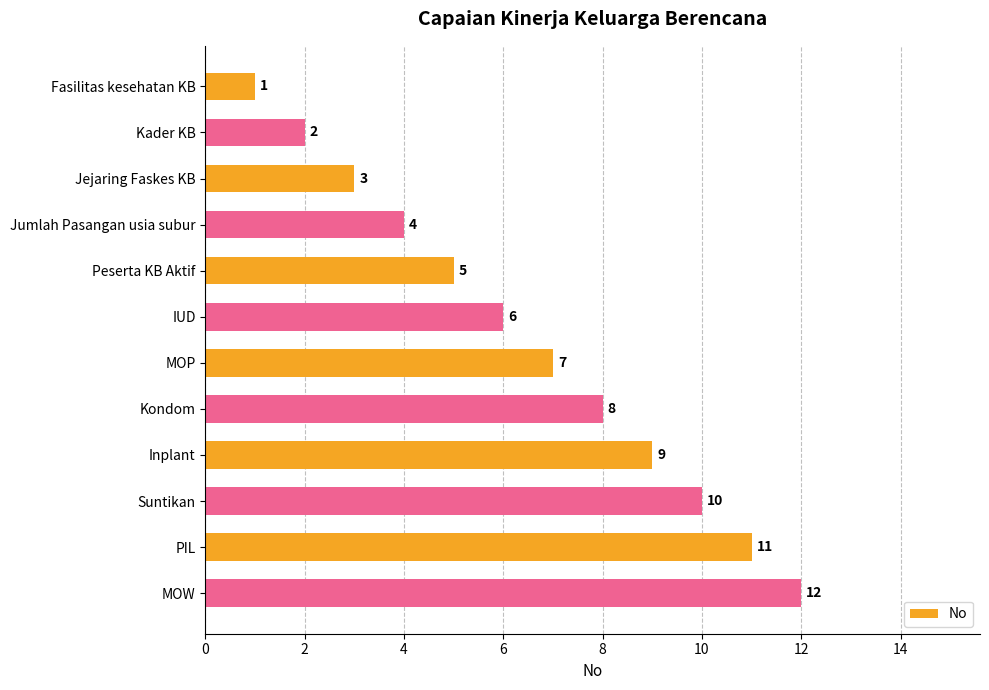

The chart shows a value of 10 at Suntikan. True or false?

True